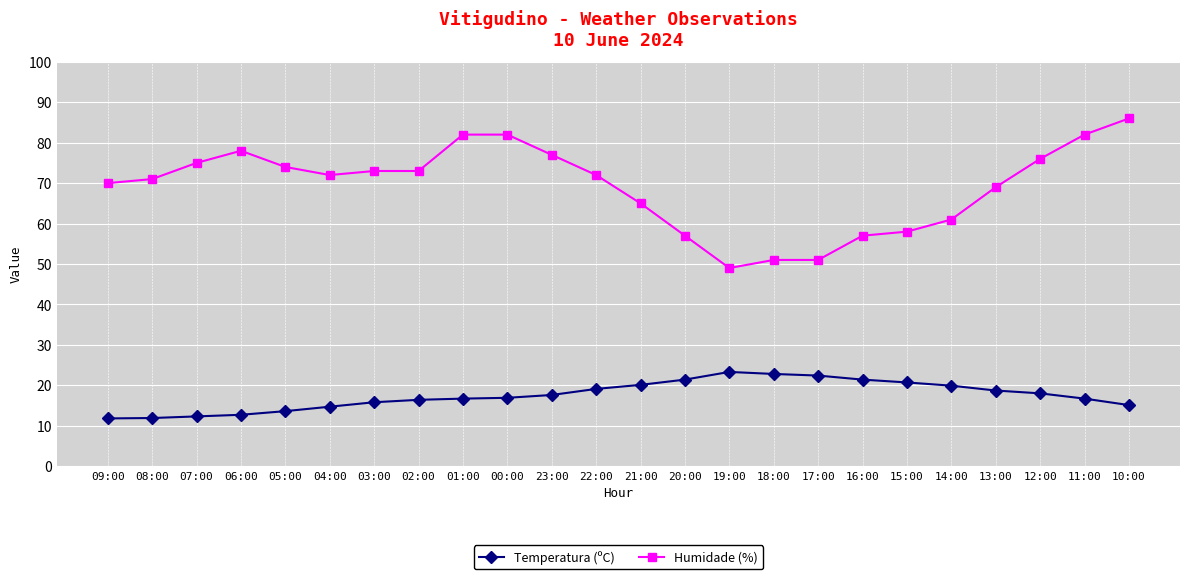

Rank the series by their maximum value, from lowest to highest.

Temperatura (ºC), Humidade (%)